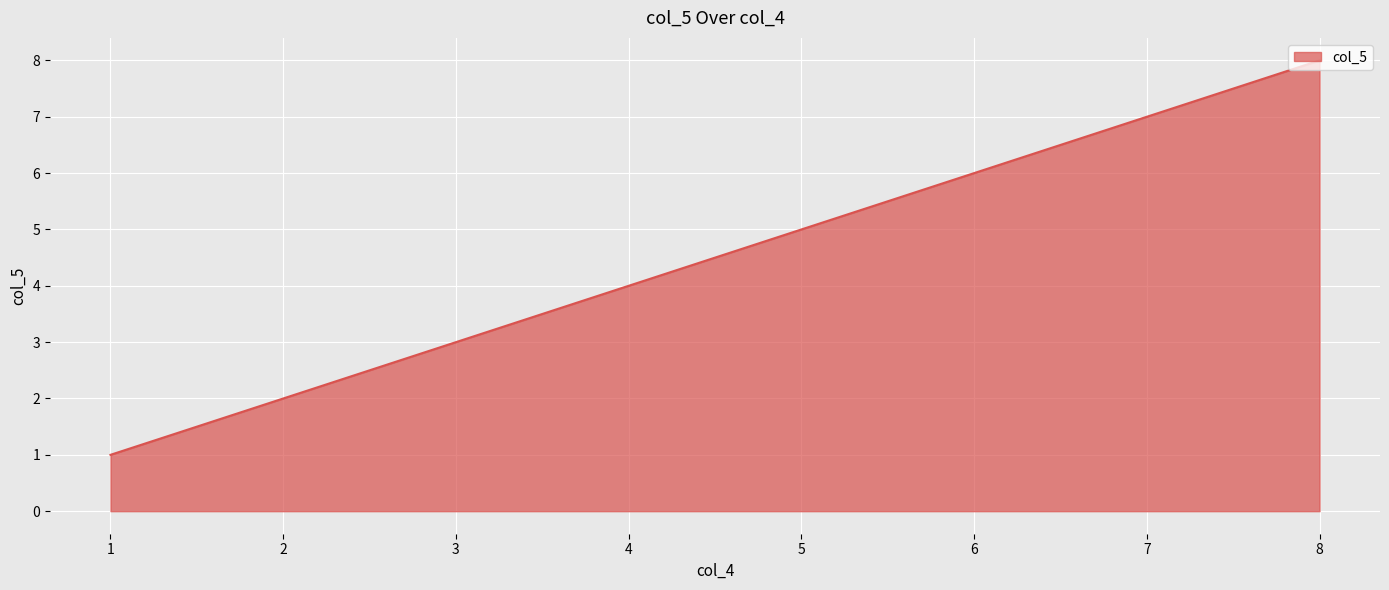

Count the number of categories in the chart.

8